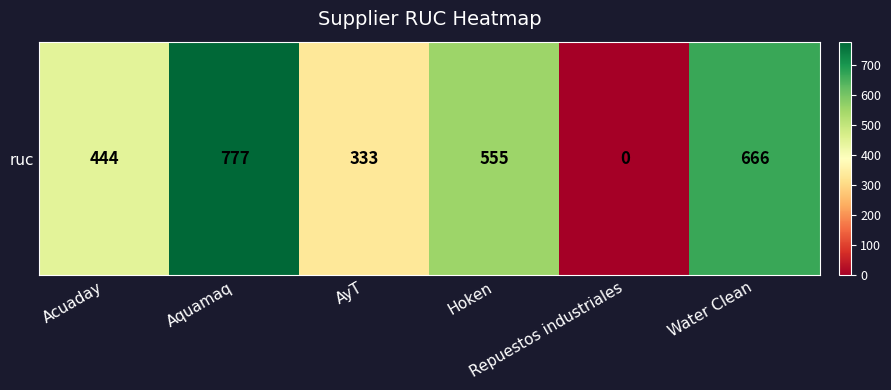

What is the sum of all values?

2775